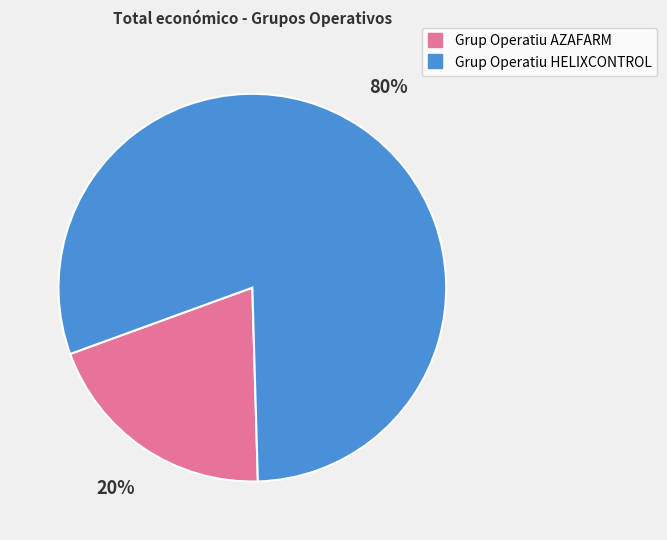

Between Grup Operatiu HELIXCONTROL and Grup Operatiu AZAFARM, which is larger?

Grup Operatiu HELIXCONTROL